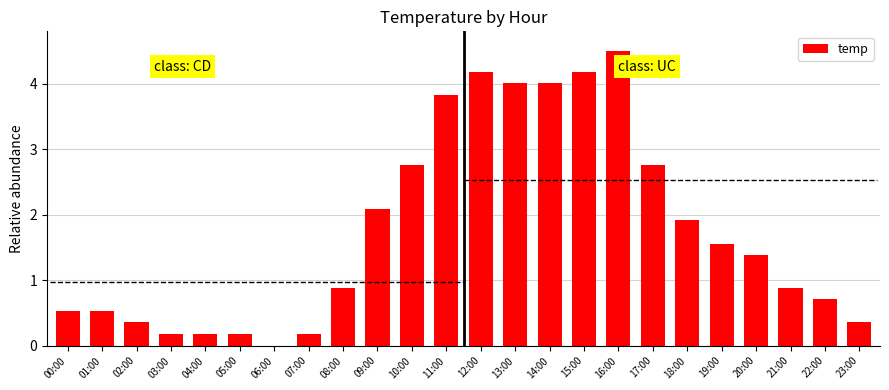

Count the number of values greater than 1.

12